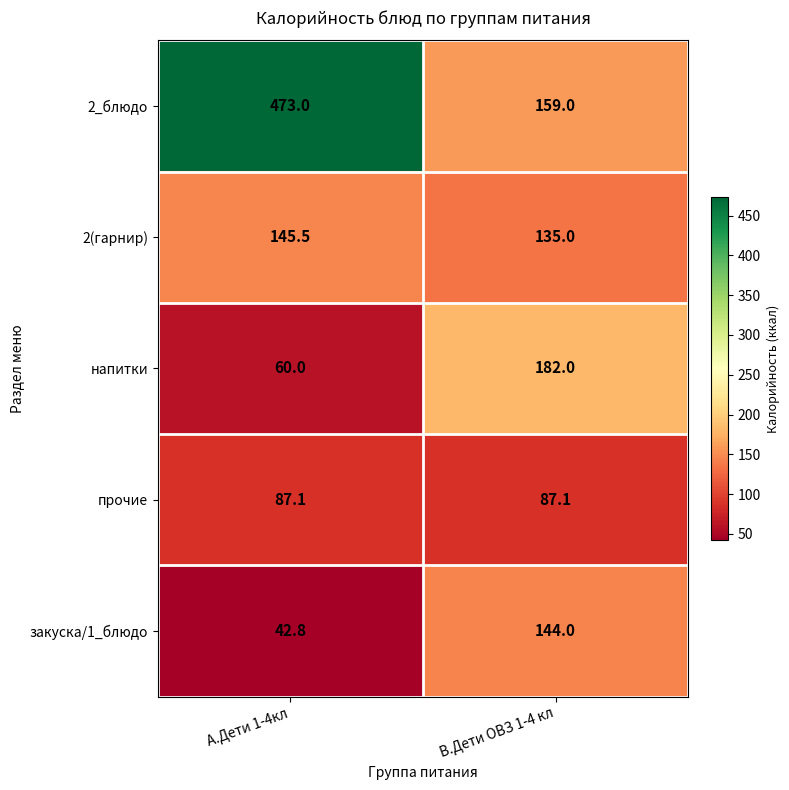

What is the average value of the напитки series?

121.0